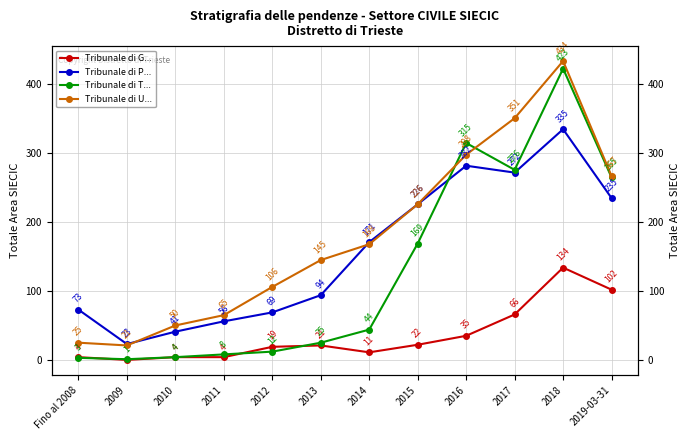

Reading left to right, what are all the values shown in this chart?

Tribunale di G...: Fino al 2008=4	2009=0	2010=4	2011=4	2012=19	2013=21	2014=11	2015=22	2016=35	2017=66	2018=134	2019-03-31=102
Tribunale di P...: Fino al 2008=73	2009=23	2010=41	2011=56	2012=69	2013=94	2014=171	2015=226	2016=282	2017=272	2018=335	2019-03-31=235
Tribunale di T...: Fino al 2008=3	2009=1	2010=4	2011=8	2012=12	2013=25	2014=44	2015=169	2016=315	2017=276	2018=423	2019-03-31=265
Tribunale di U...: Fino al 2008=25	2009=21	2010=50	2011=65	2012=106	2013=145	2014=168	2015=226	2016=298	2017=351	2018=434	2019-03-31=267